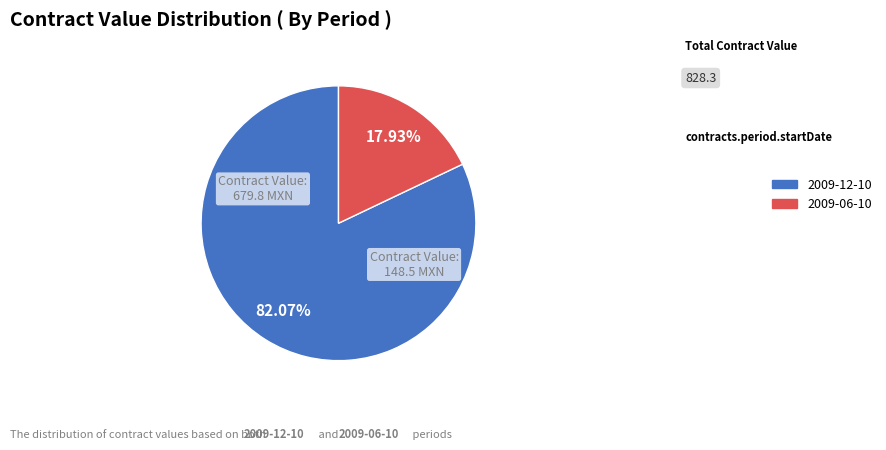

Count the number of slices in the pie.

2